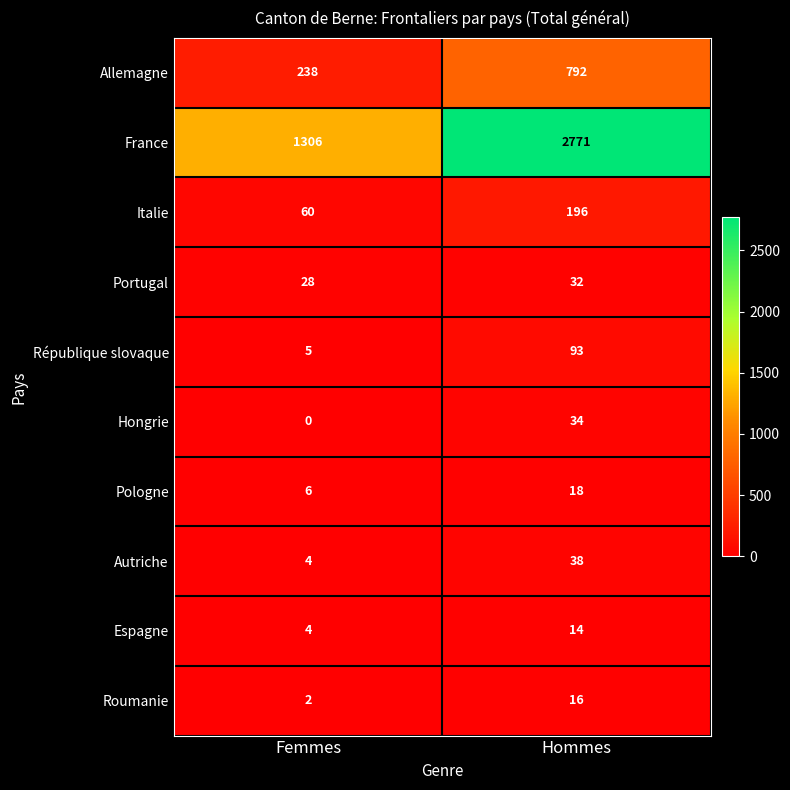

Reading left to right, list all the values displayed in this chart.

Allemagne: Femmes=238	Hommes=792
France: Femmes=1306	Hommes=2771
Italie: Femmes=60	Hommes=196
Portugal: Femmes=28	Hommes=32
République slovaque: Femmes=5	Hommes=93
Hongrie: Femmes=0	Hommes=34
Pologne: Femmes=6	Hommes=18
Autriche: Femmes=4	Hommes=38
Espagne: Femmes=4	Hommes=14
Roumanie: Femmes=2	Hommes=16